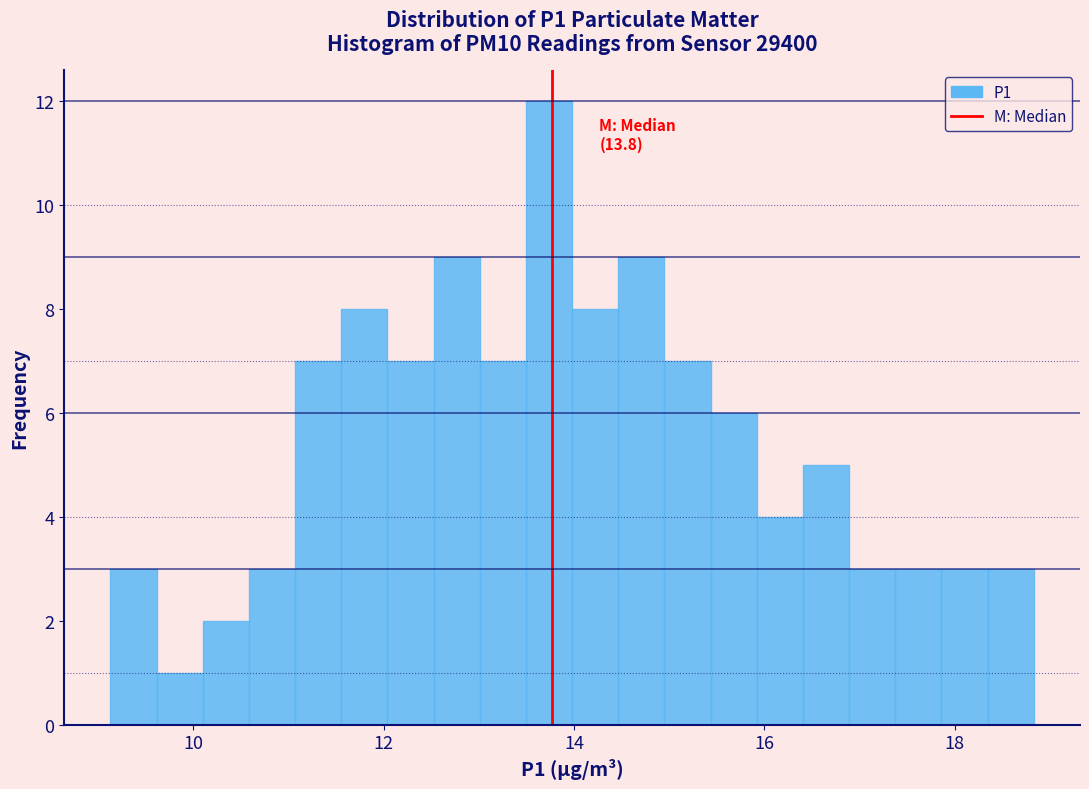

Read against the x-axis, roughly where is the centre of the tallest bar?

13.8